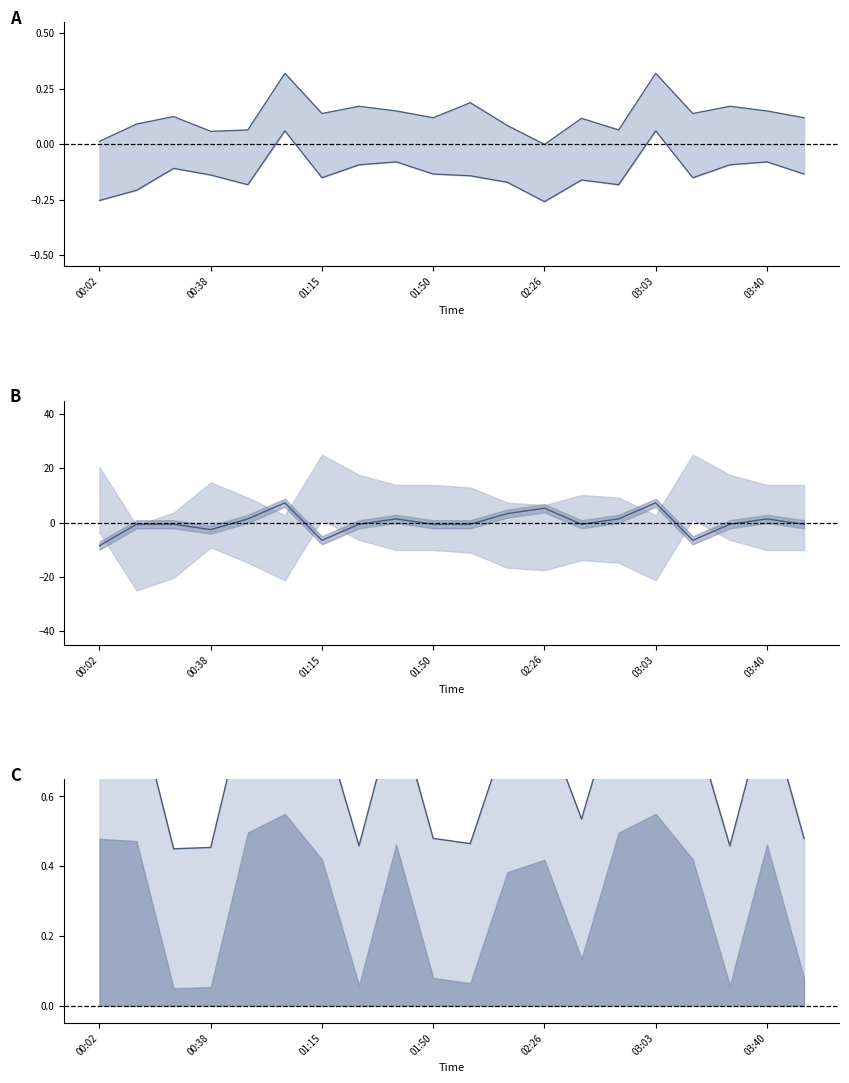

What is the lowest value of the Max_cycle line series?

0.5